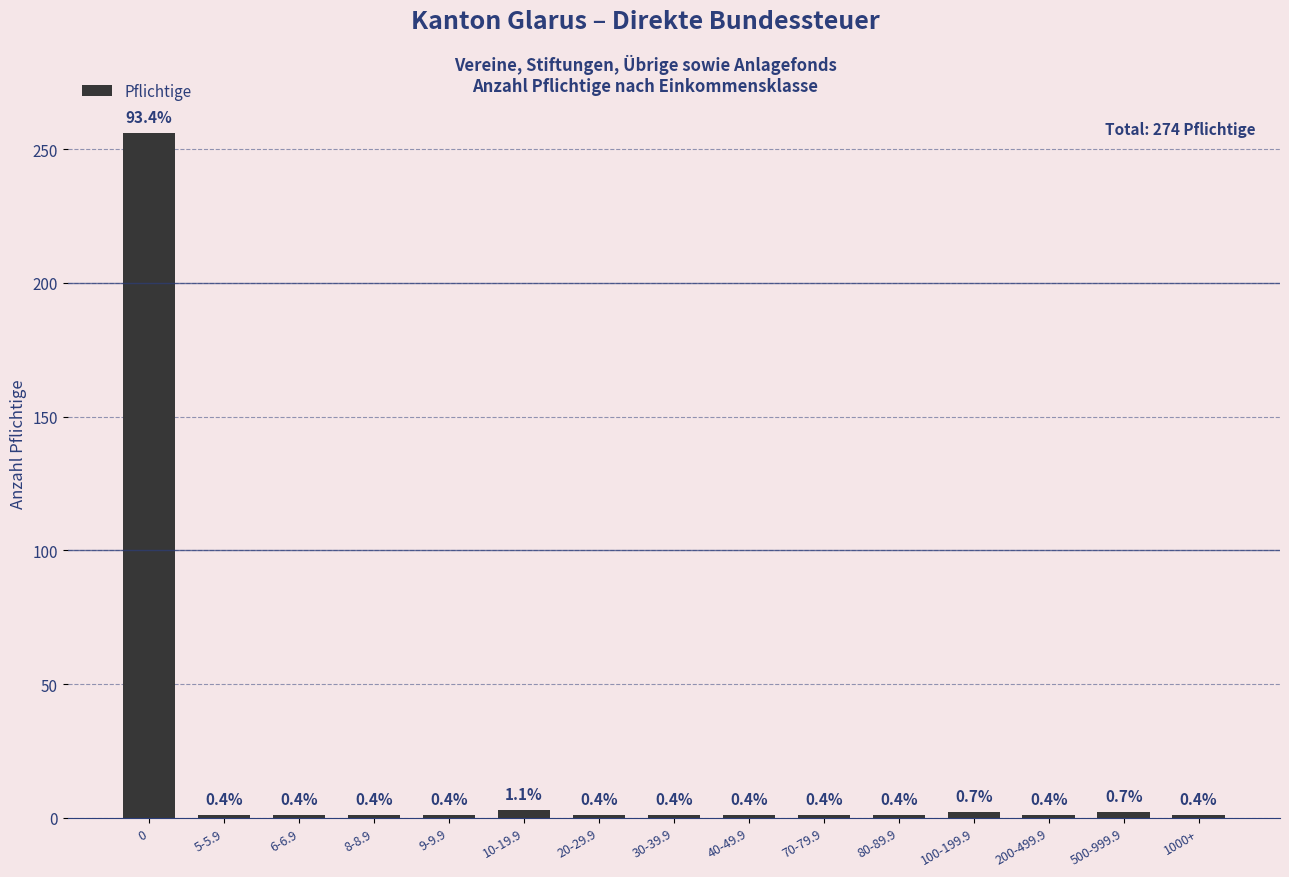

List the labels in order of value, largest first.

0, 10-19.9, 100-199.9, 500-999.9, 5-5.9, 6-6.9, 8-8.9, 9-9.9, 20-29.9, 30-39.9, 40-49.9, 70-79.9, 80-89.9, 200-499.9, 1000+